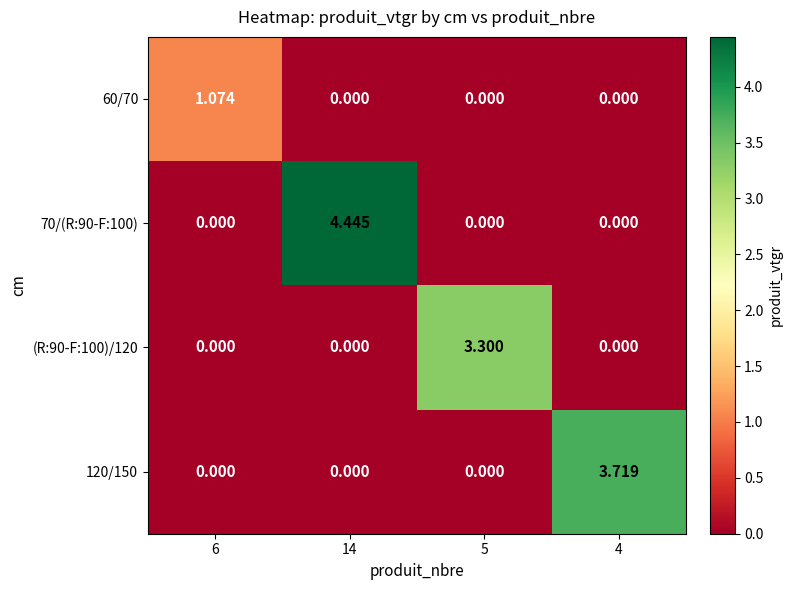

Which series changed the most between 14 and 4?

70/(R:90-F:100)